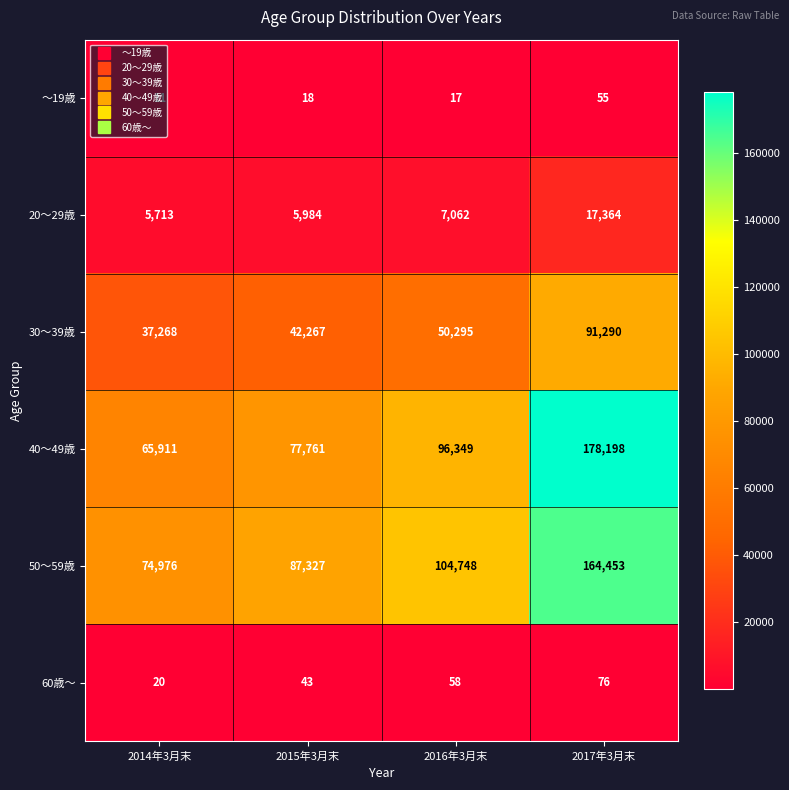

At which category is the sum across all series the highest?

2017年3月末